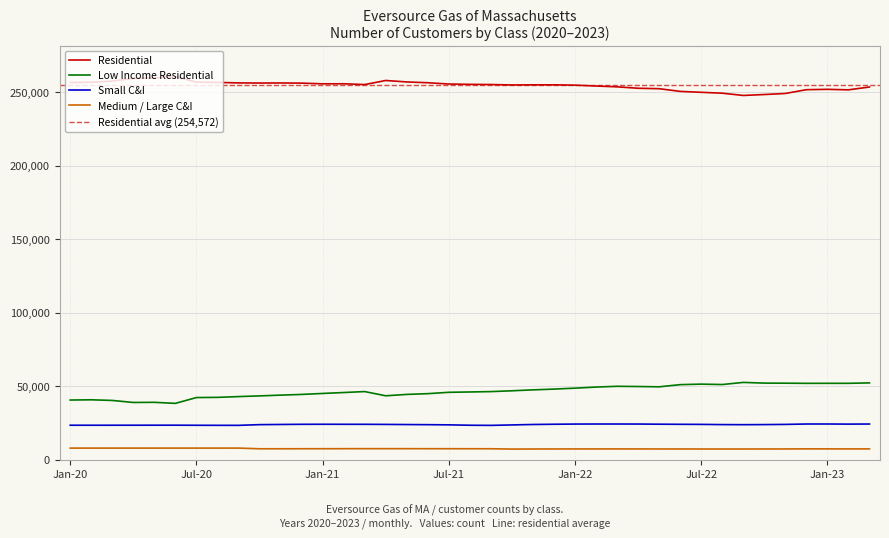

Where is Medium / Large C&I nearest to the value 7613?

Mar-21